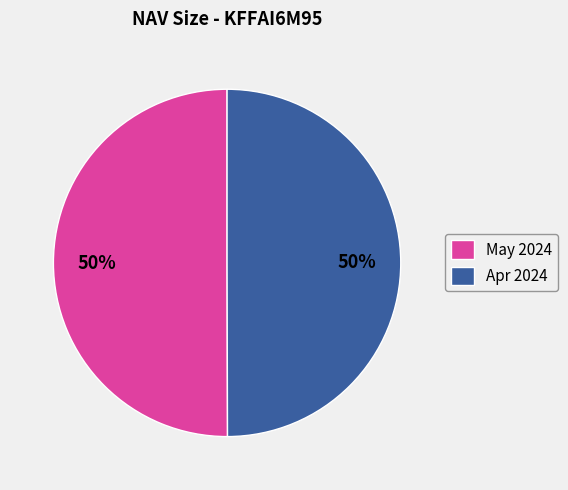

How many slices are in this pie chart?

2